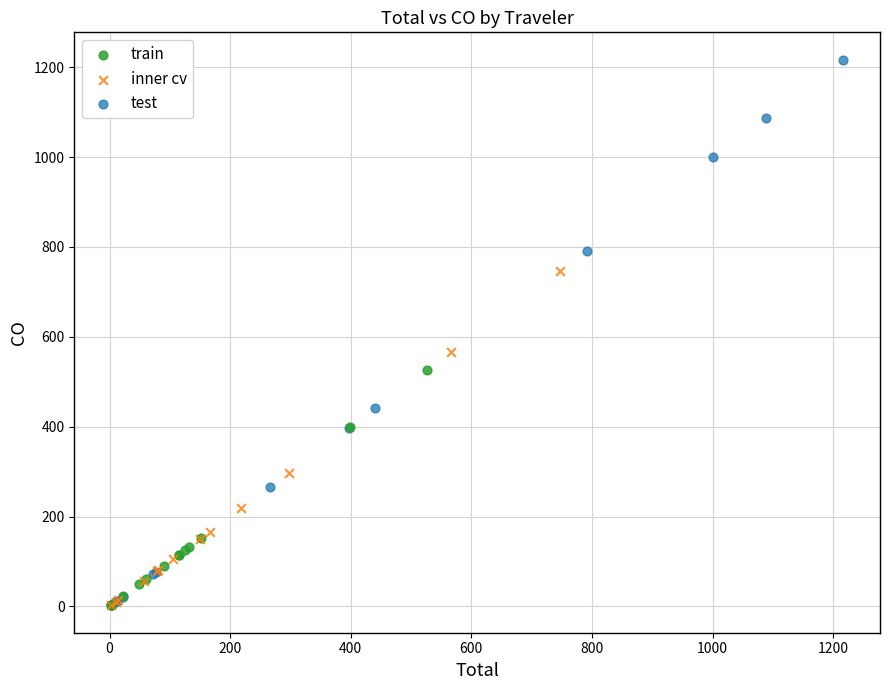

Which series reaches the maximum Y coordinate?

test